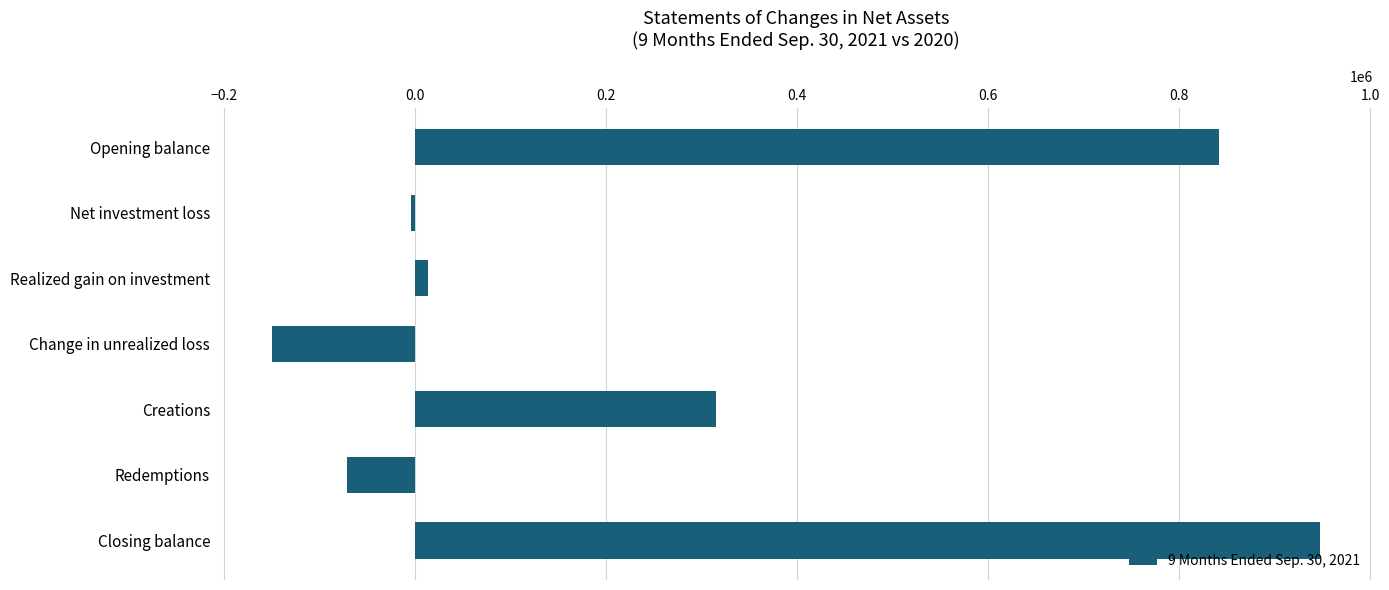

What is the label of the 3rd bar from the top?

Realized gain on investment